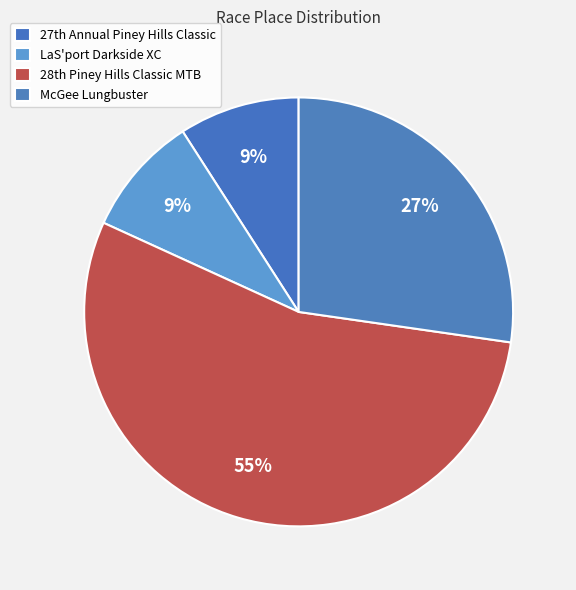

How many segments does this pie chart have?

4